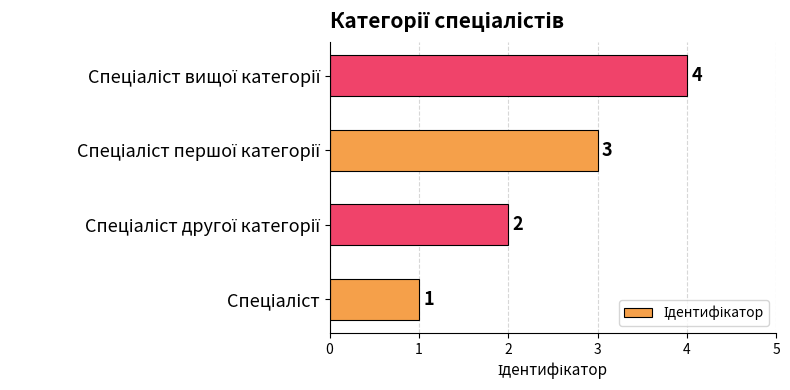

How many values are between 2 and 4?

3